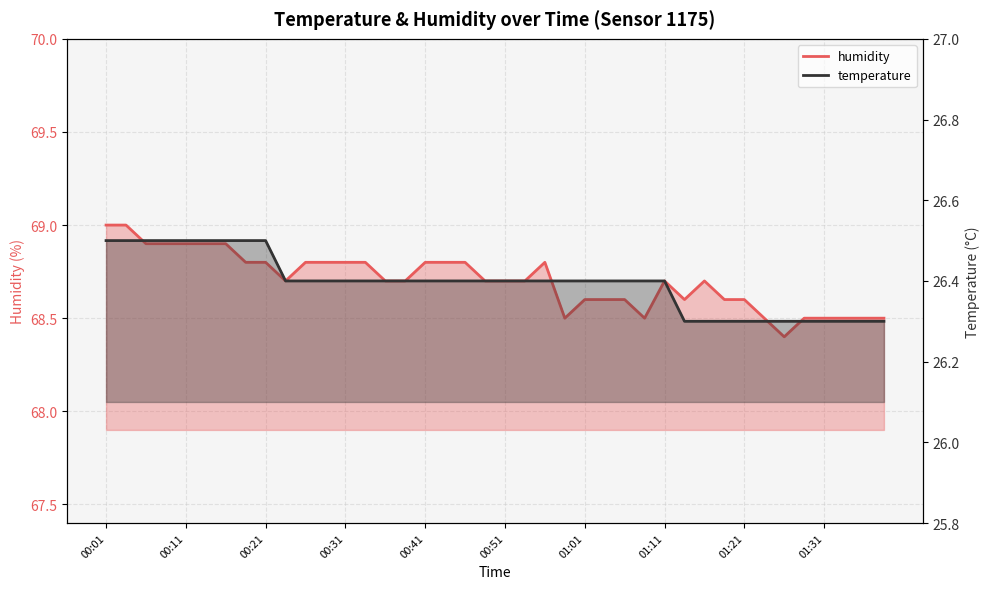

Which category has the lowest value in the humidity series?

01:26